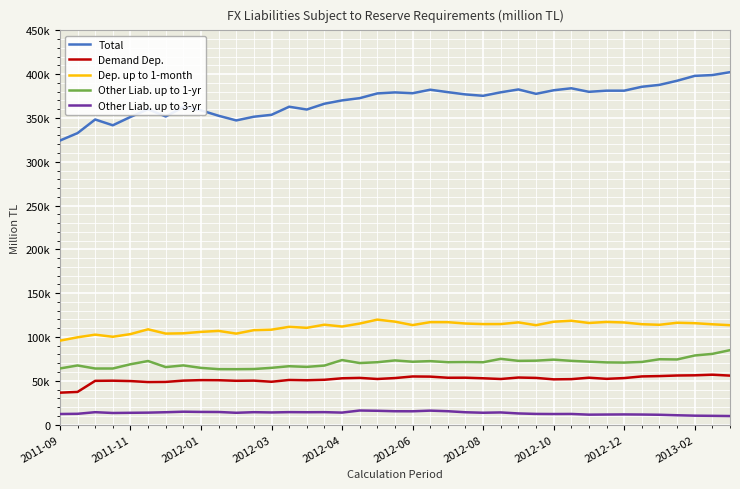

Rank the series by their maximum value, from lowest to highest.

Other Liab. up to 3-yr, Demand Dep., Other Liab. up to 1-yr, Dep. up to 1-month, Total